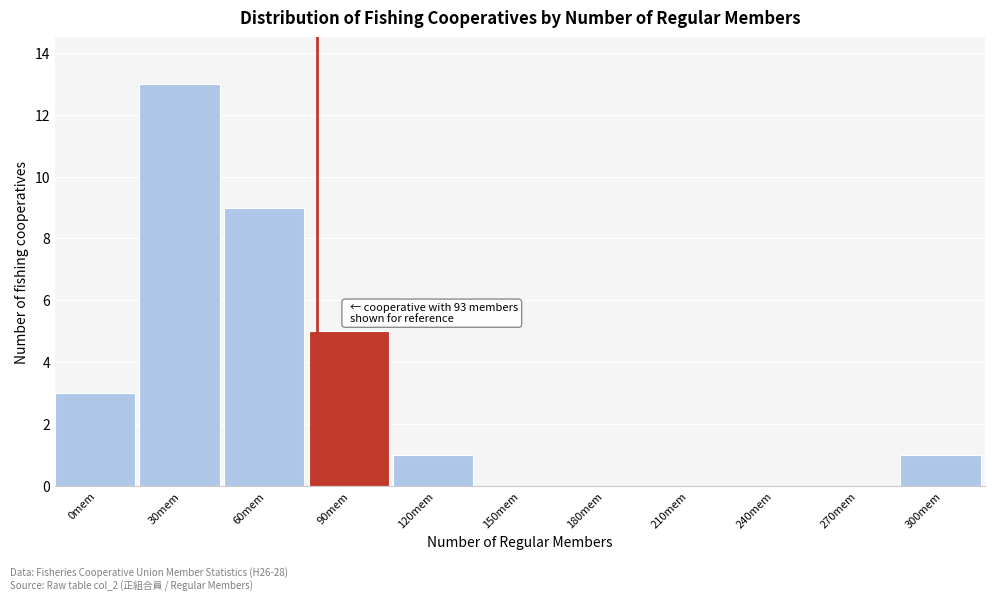

Reading left to right, extract all data points from this chart.

0mem=3	30mem=13	60mem=9	90mem=5	120mem=1	150mem=0	180mem=0	210mem=0	240mem=0	270mem=0	300mem=1